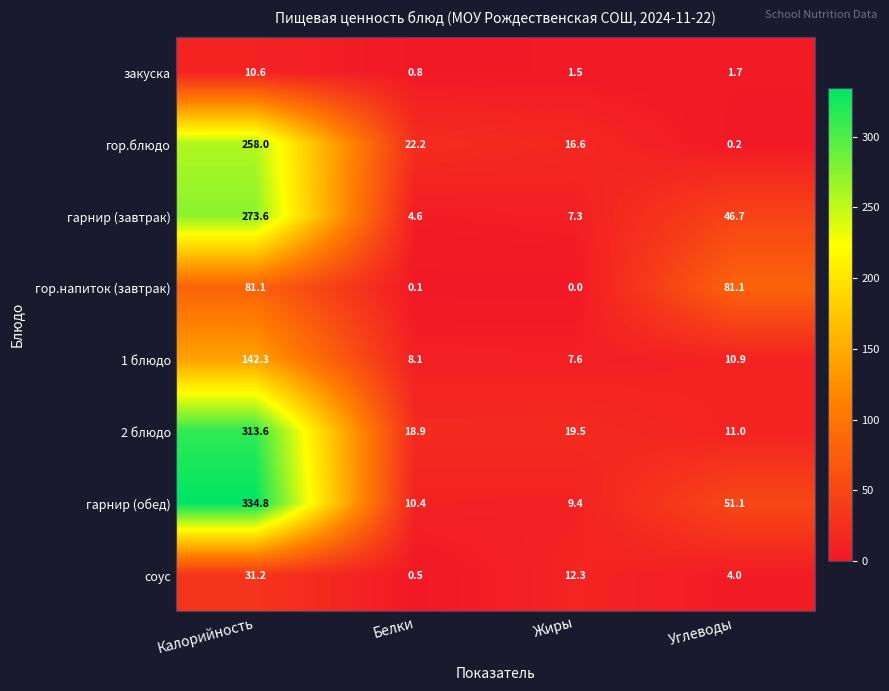

What is the sum of all гор.напиток (завтрак) values?

162.3